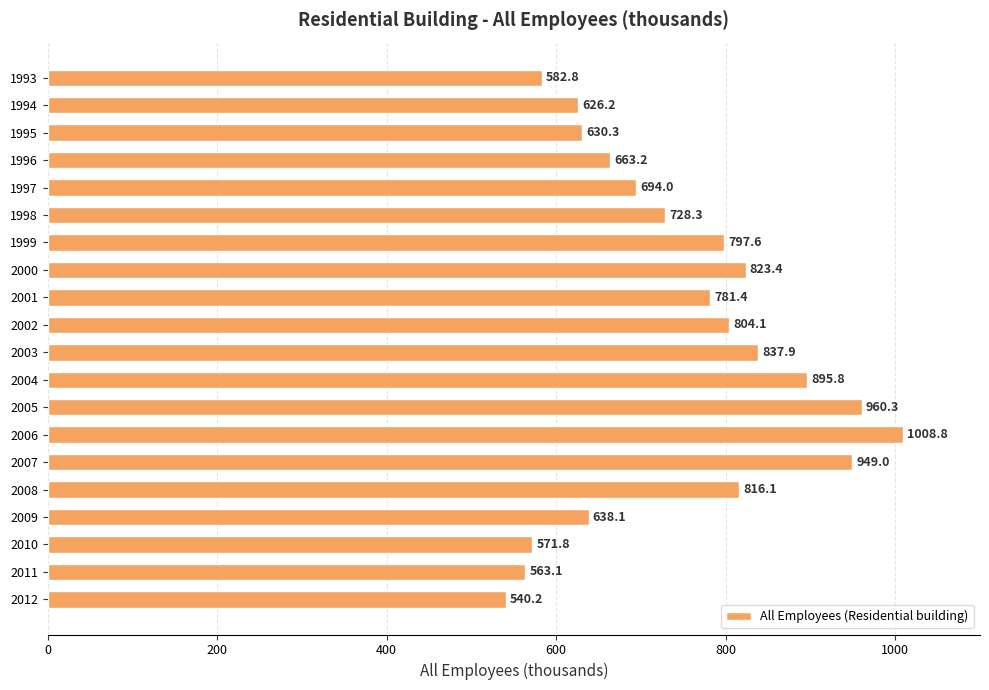

Rank the categories by value from lowest to highest.

2012, 2011, 2010, 1993, 1994, 1995, 2009, 1996, 1997, 1998, 2001, 1999, 2002, 2008, 2000, 2003, 2004, 2007, 2005, 2006